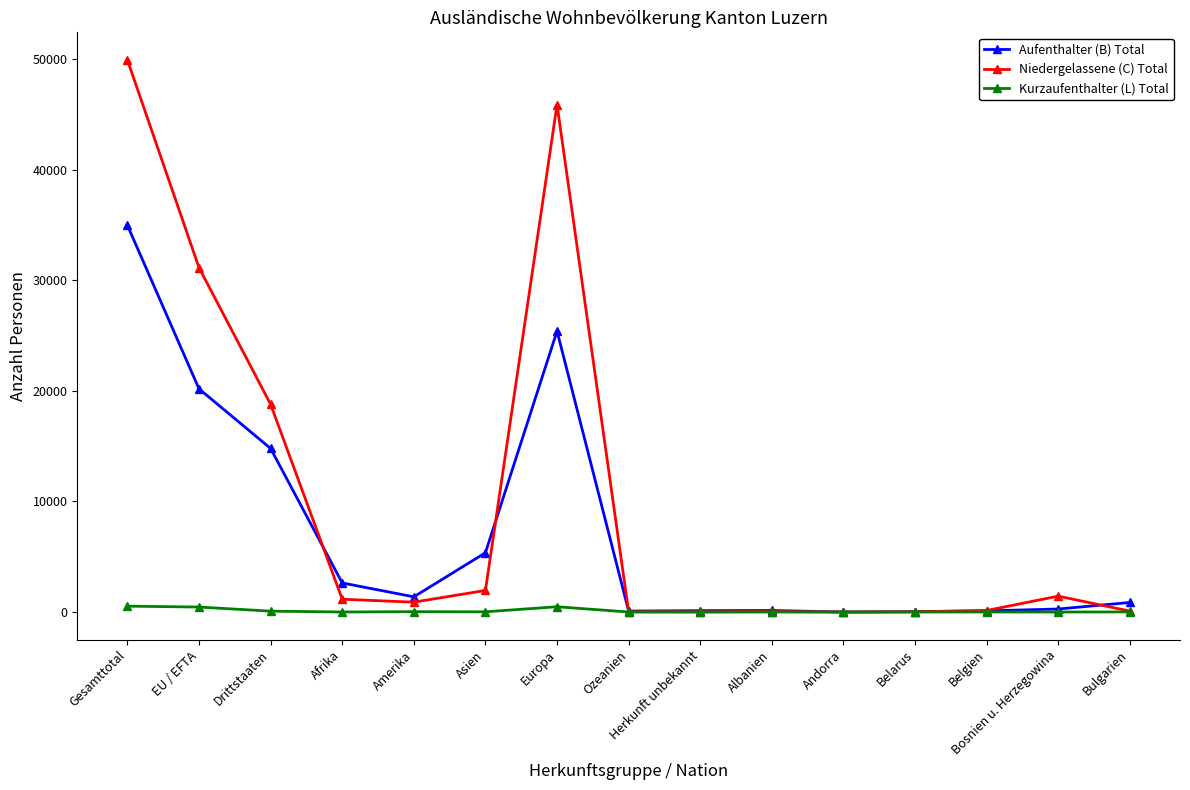

List the series in order of their peak value, lowest first.

Kurzaufenthalter (L) Total, Aufenthalter (B) Total, Niedergelassene (C) Total